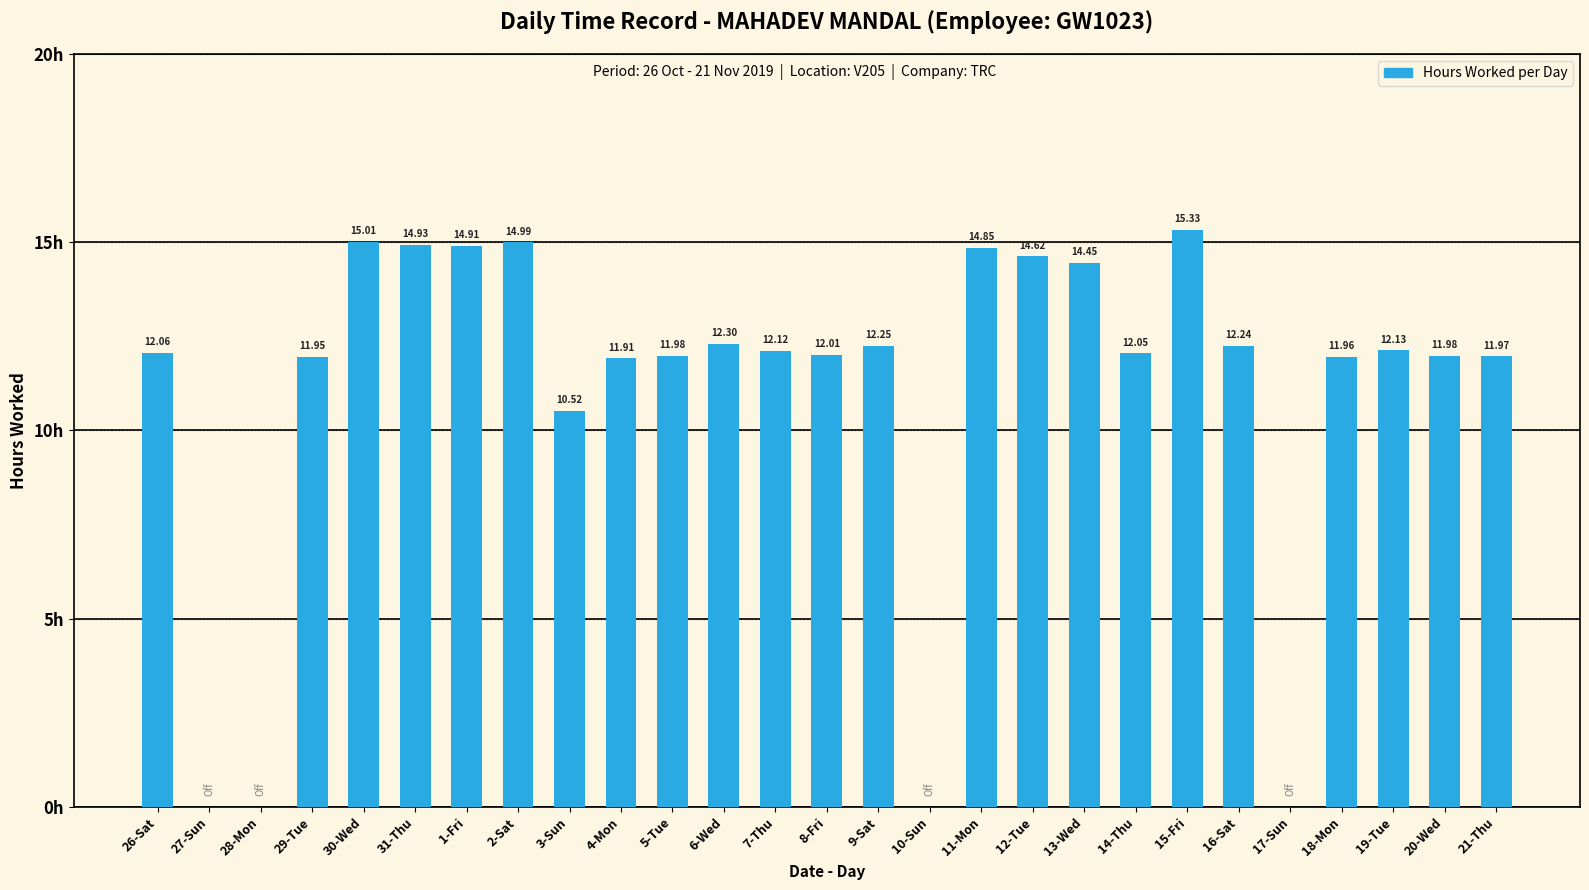

Between 6-Wed and 12-Tue, which is larger?

12-Tue